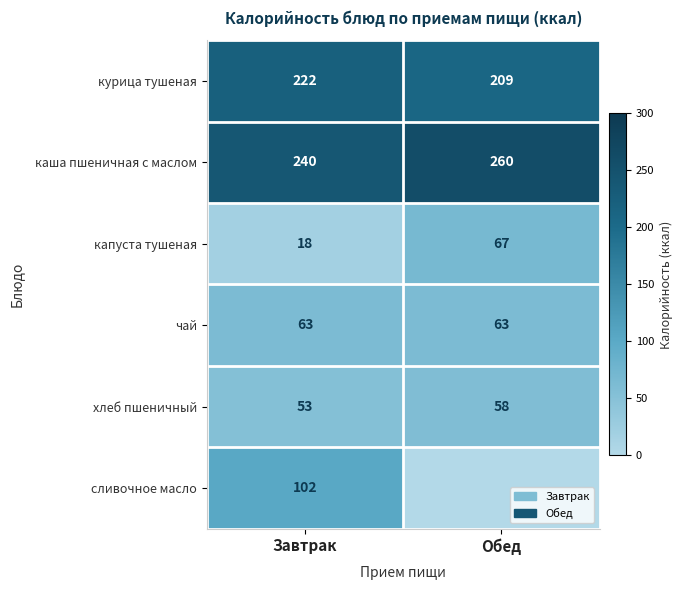

What is the spread (max minus min) of values at Завтрак?

222